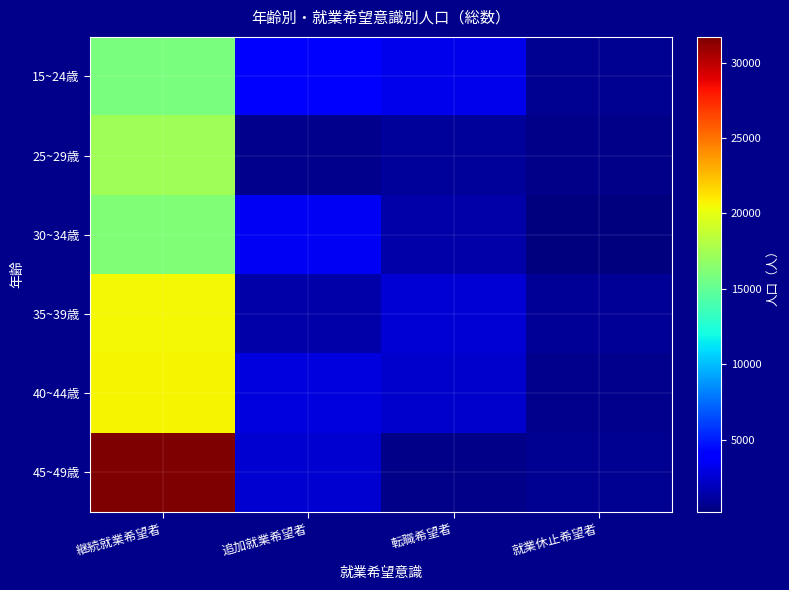

What is the total value across all series at 追加就業希望者?

14400